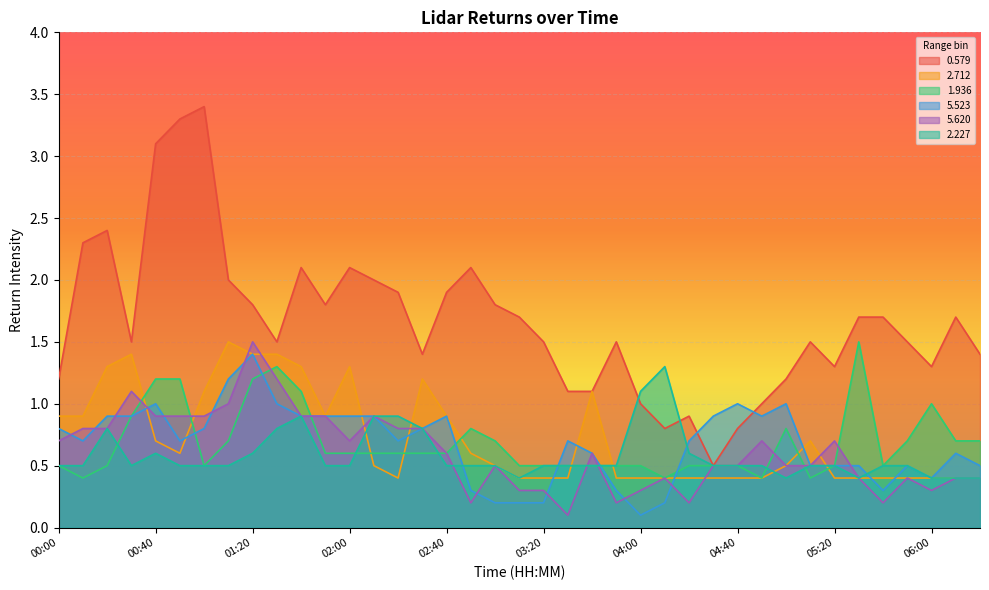

Which label corresponds to the smallest value in the chart?

04:00